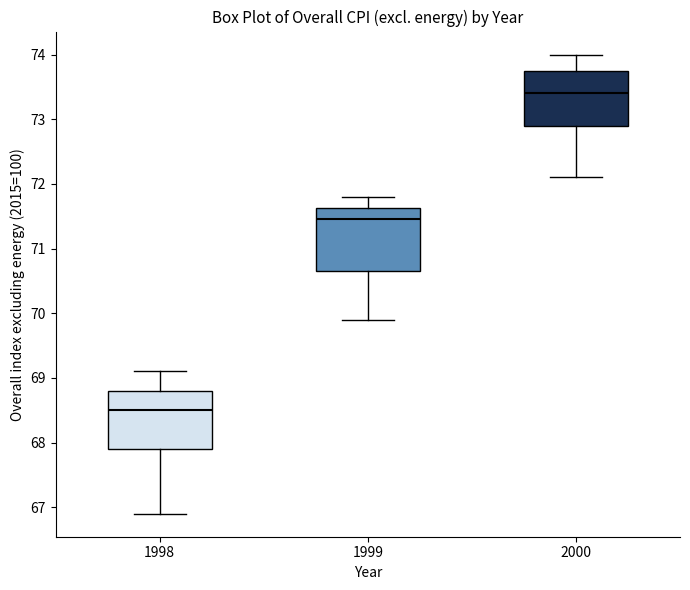

Reading left to right, read every box against the y-axis: the position of its median line, the range the box covers, and the ends of its whiskers. The values are not printed on the chart, so give them approximately, as read against the axis.

1998: median 68.5, box 67.9 to 68.8, whiskers 66.9 to 69.1
1999: median 71.5, box 70.7 to 71.6, whiskers 69.9 to 71.8
2000: median 73.4, box 72.9 to 73.8, whiskers 72.1 to 74.0